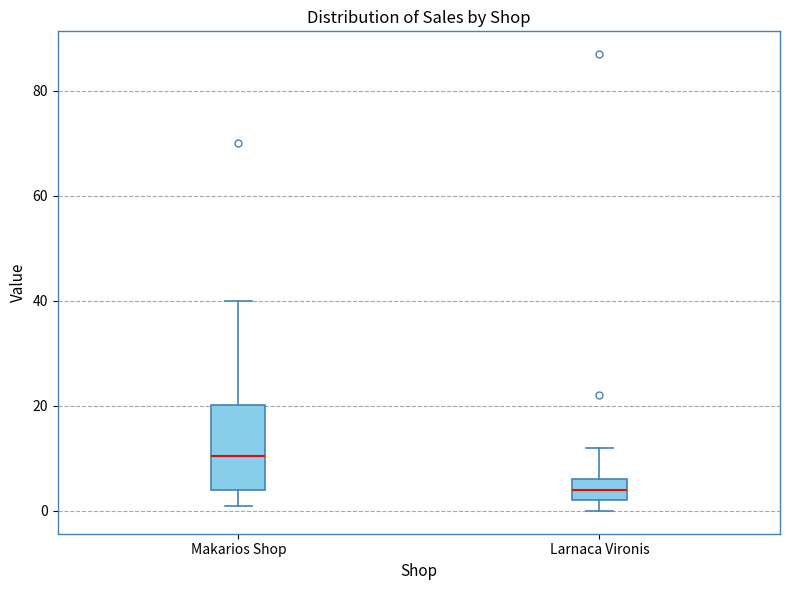

Reading left to right, read every box against the y-axis: the position of its median line, the range the box covers, and the ends of its whiskers. The values are not printed on the chart, so give them approximately, as read against the axis.

Makarios Shop: median 10, box 4 to 20, whiskers 2 to 40
Larnaca Vironis: median 4, box 2 to 6, whiskers 0 to 12